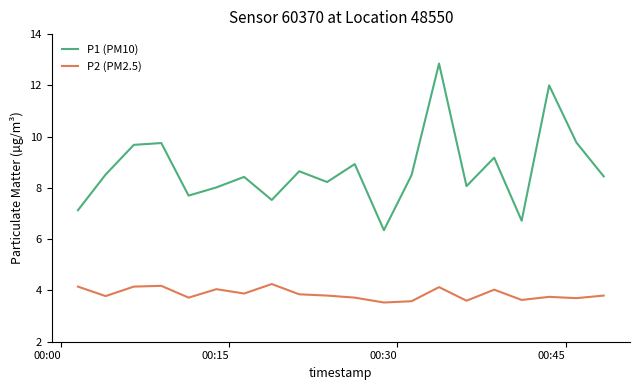

Rank the series by their maximum value, from lowest to highest.

P2 (PM2.5), P1 (PM10)